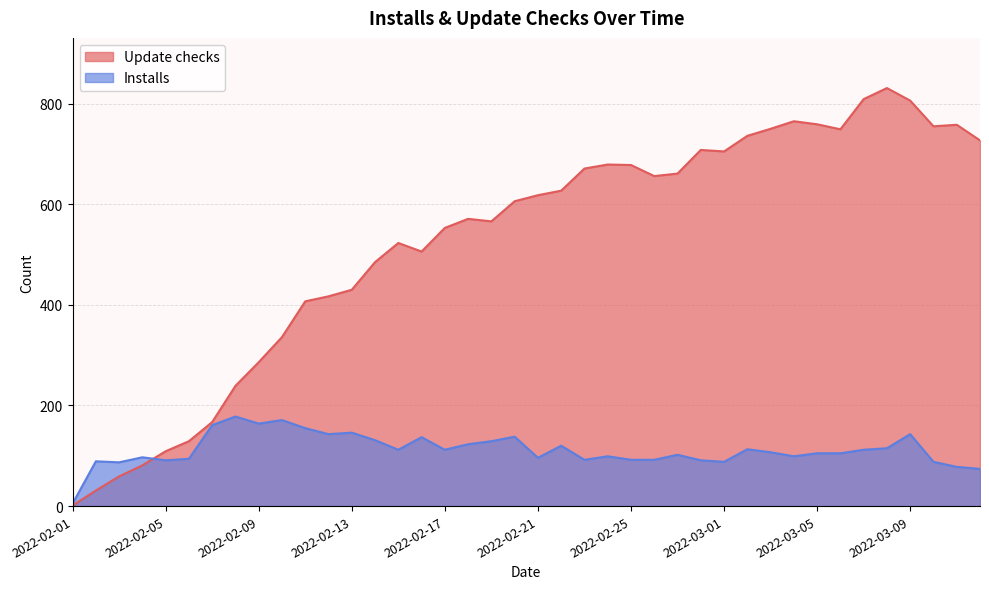

What is the maximum value shown in the chart?

831